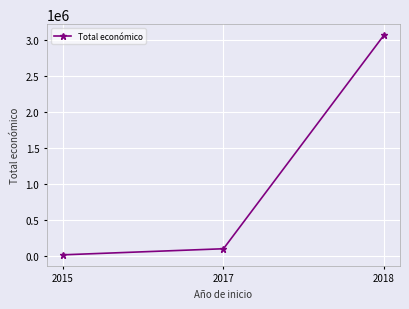

Does the chart display data point markers on the line(s)?

Yes